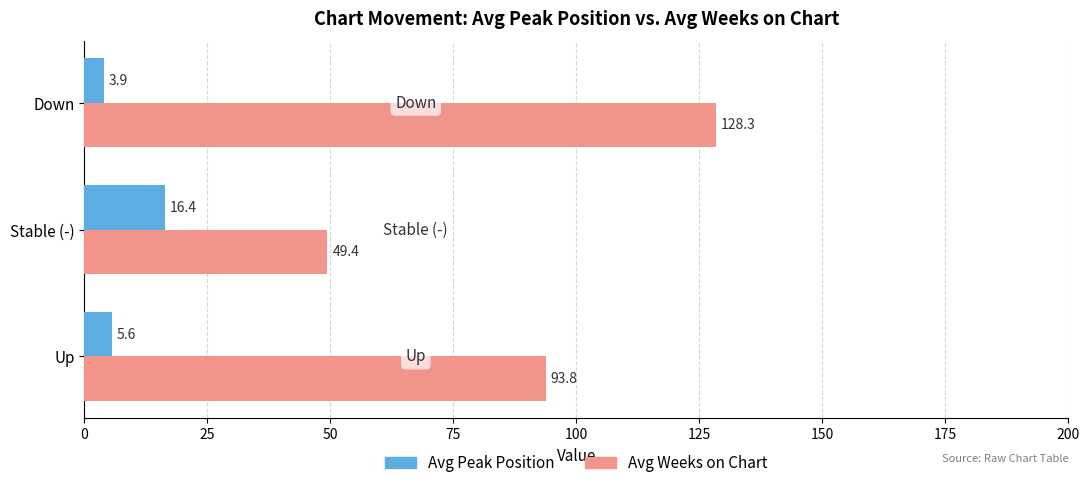

List the series in order of their peak value, highest first.

Avg Weeks on Chart, Avg Peak Position